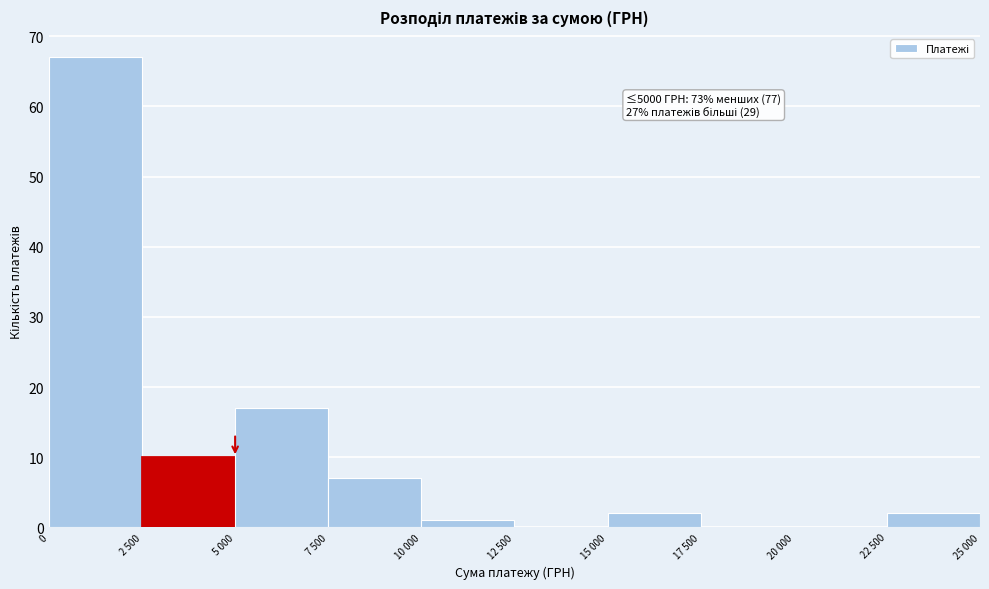

Reading left to right, extract all data points from this chart.

0=67	2 500=10	5 000=17	7 500=7	10 000=1	12 500=0	15 000=2	17 500=0	20 000=0	22 500=2